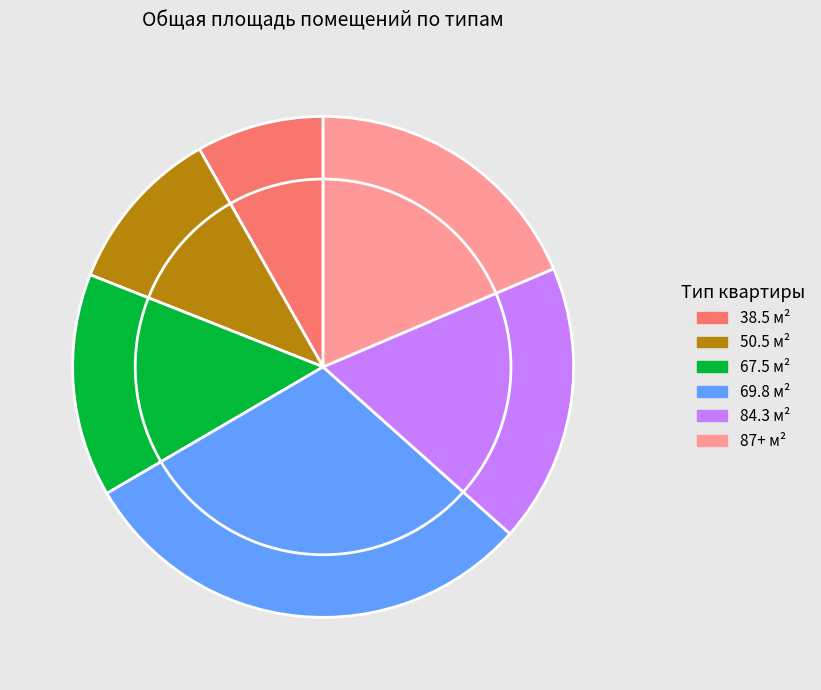

Which has a higher value, 69.8 м² or 67.5 м²?

69.8 м²